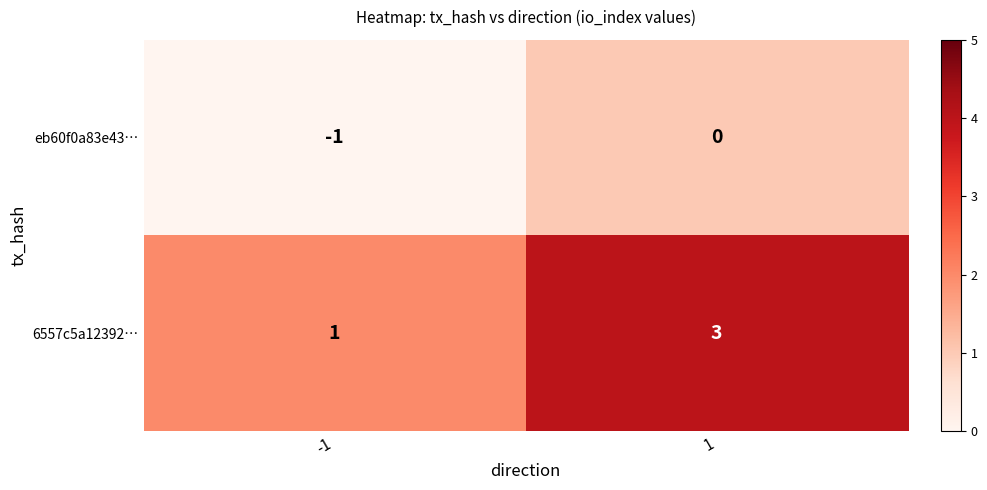

The eb60f0a83e43… series shows 1 at 1. True or false?

False